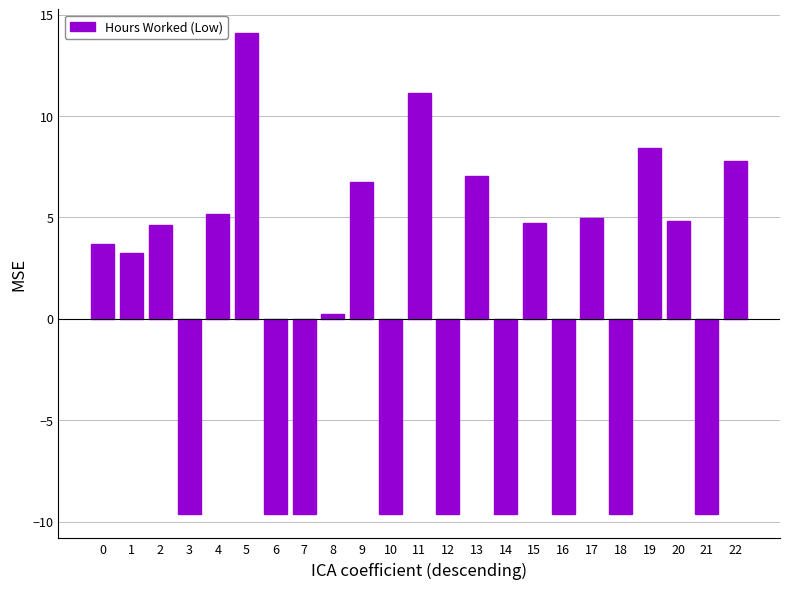

At which label is the value closest to 2?

1